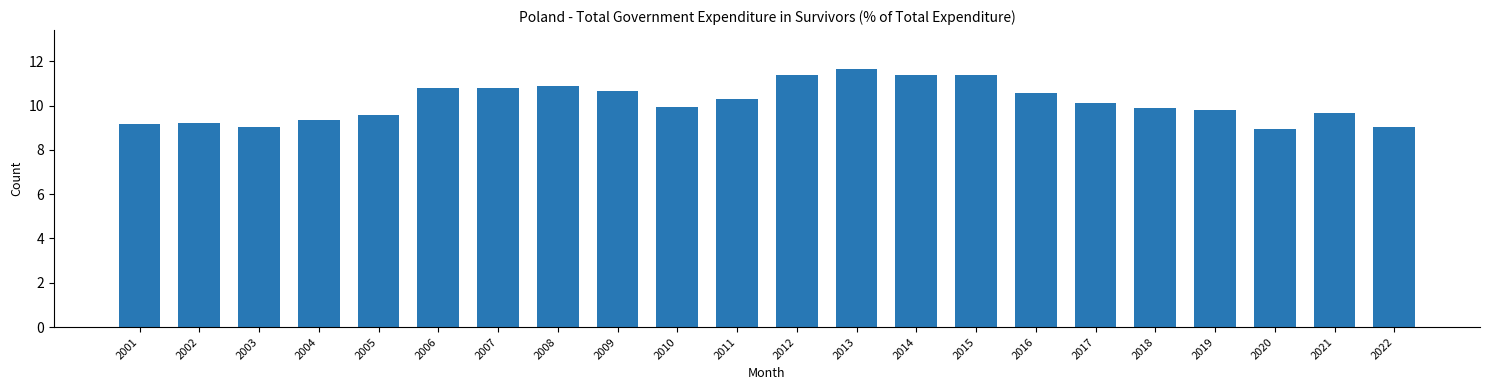

Is it true that the value at 2020 is 16.0?

False